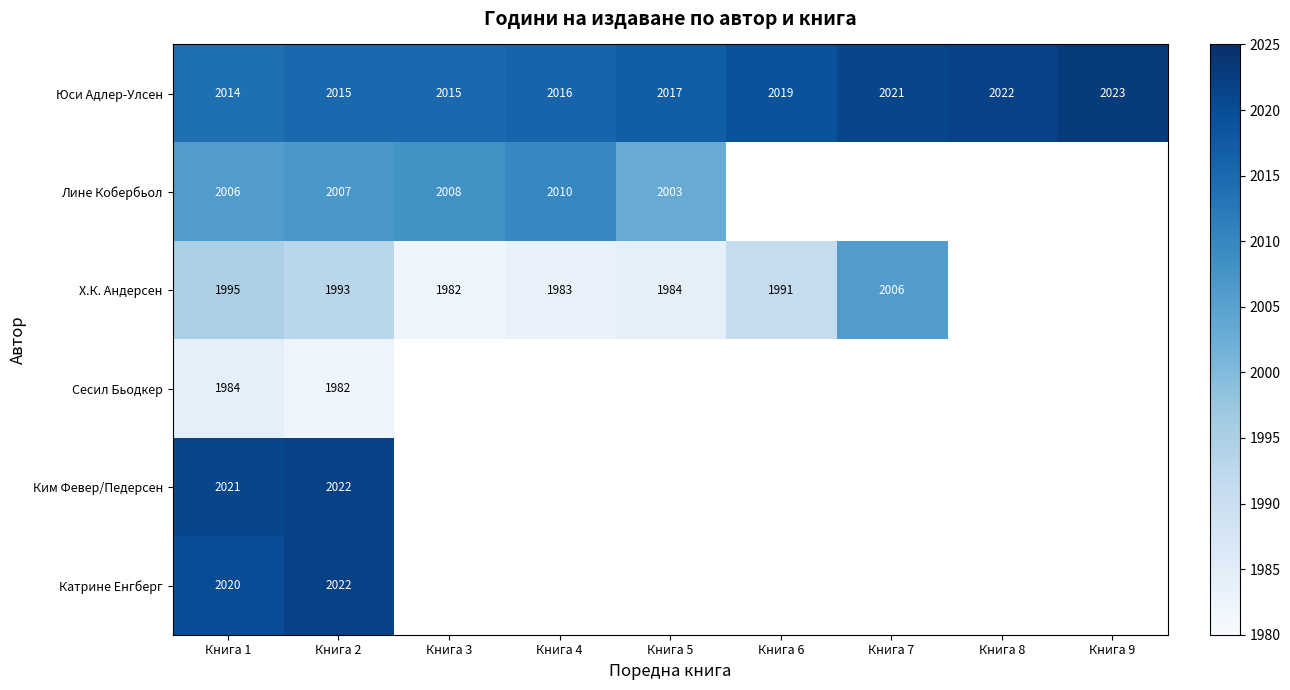

True or false: Катрине Енгберг has a value of 2022 at Книга 2.

True